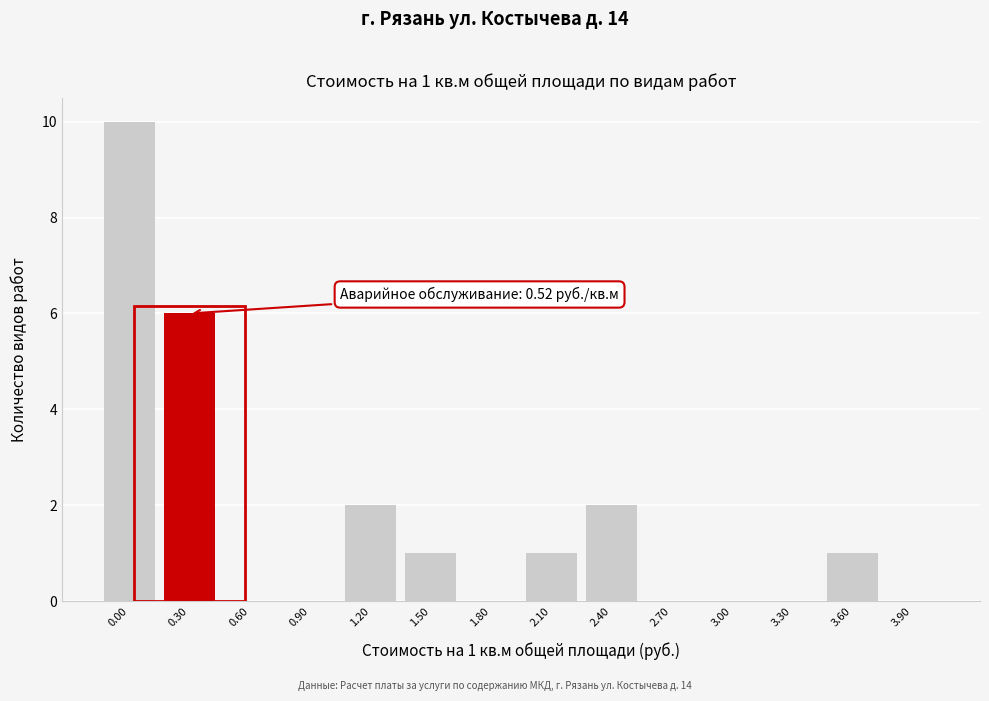

Reading left to right, what are all the values shown in this chart?

0.00=10	0.30=6	0.60=0	0.90=0	1.20=2	1.50=1	1.80=0	2.10=1	2.40=2	2.70=0	3.00=0	3.30=0	3.60=1	3.90=0